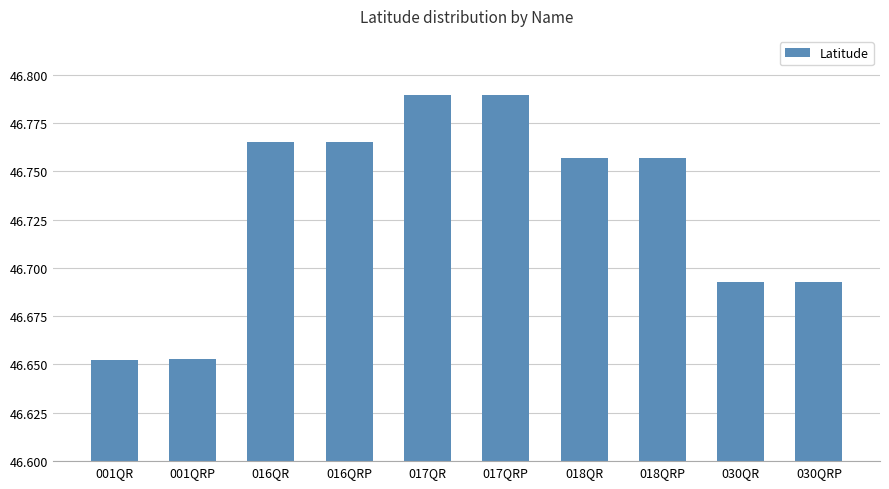

What is the label of the 5th bar from the left?

017QR